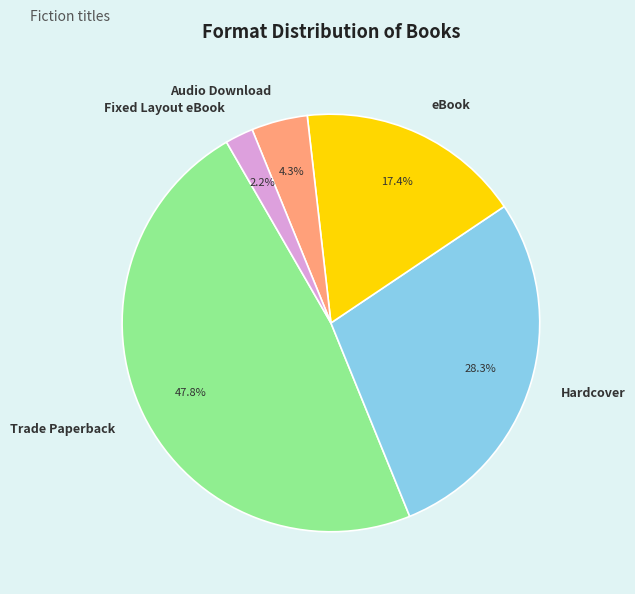

Combined, do Audio Download and Hardcover account for over 50%?

No